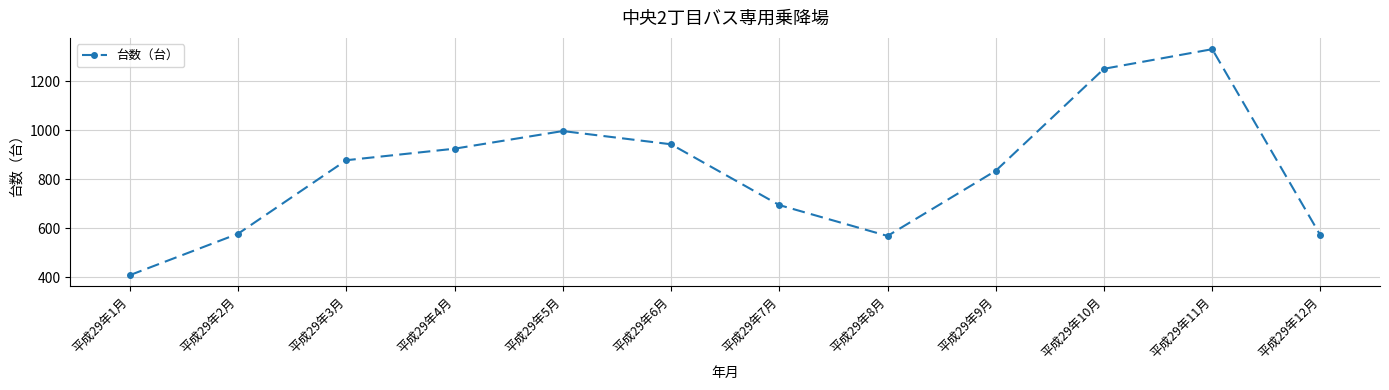

What is the greatest value displayed?

1331